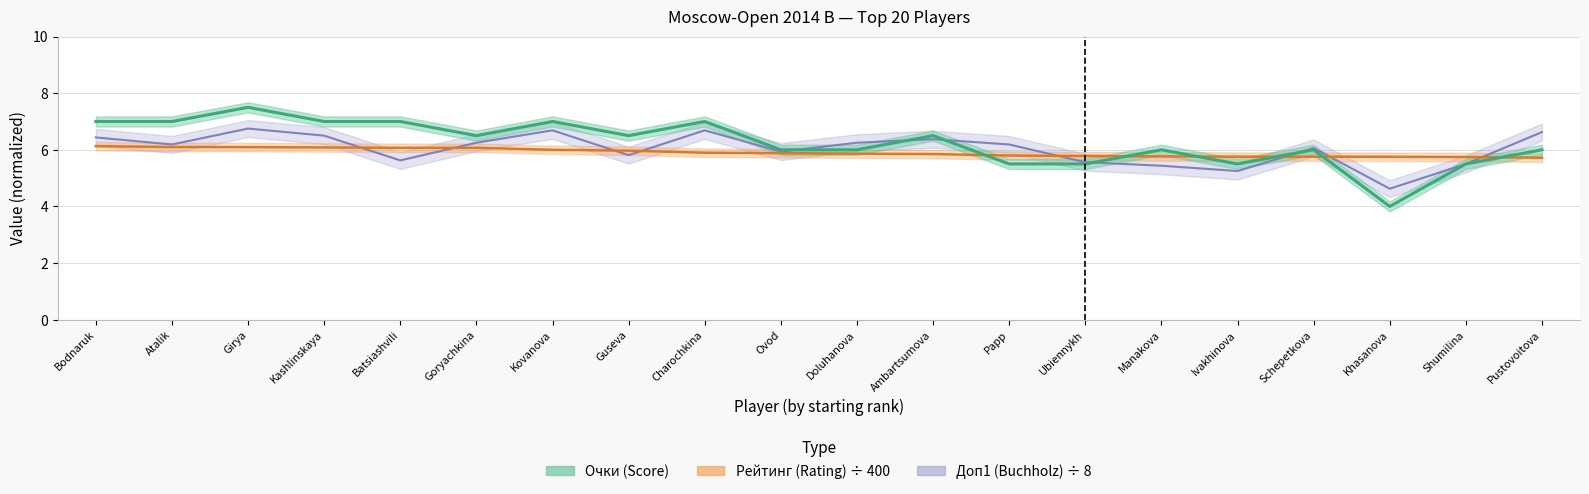

The value of Рейтинг (Rating) at Guseva is 6.0. True or false?

True